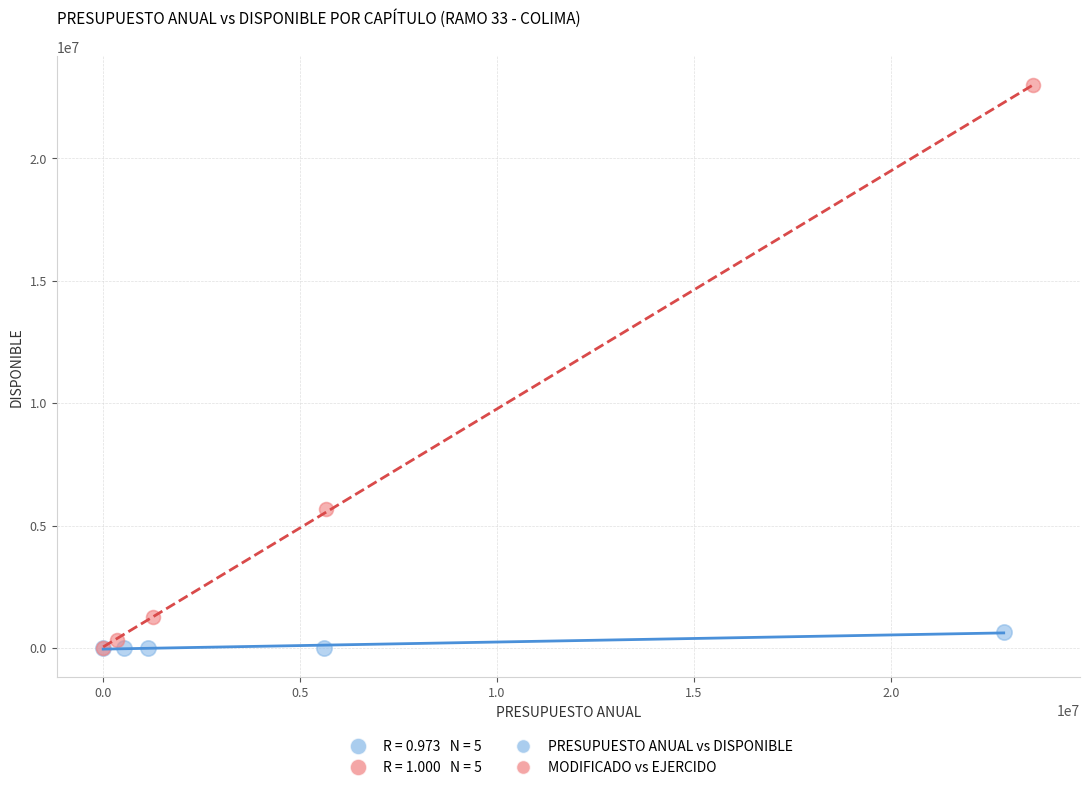

Which series reaches the maximum Y coordinate?

MODIFICADO vs EJERCIDO